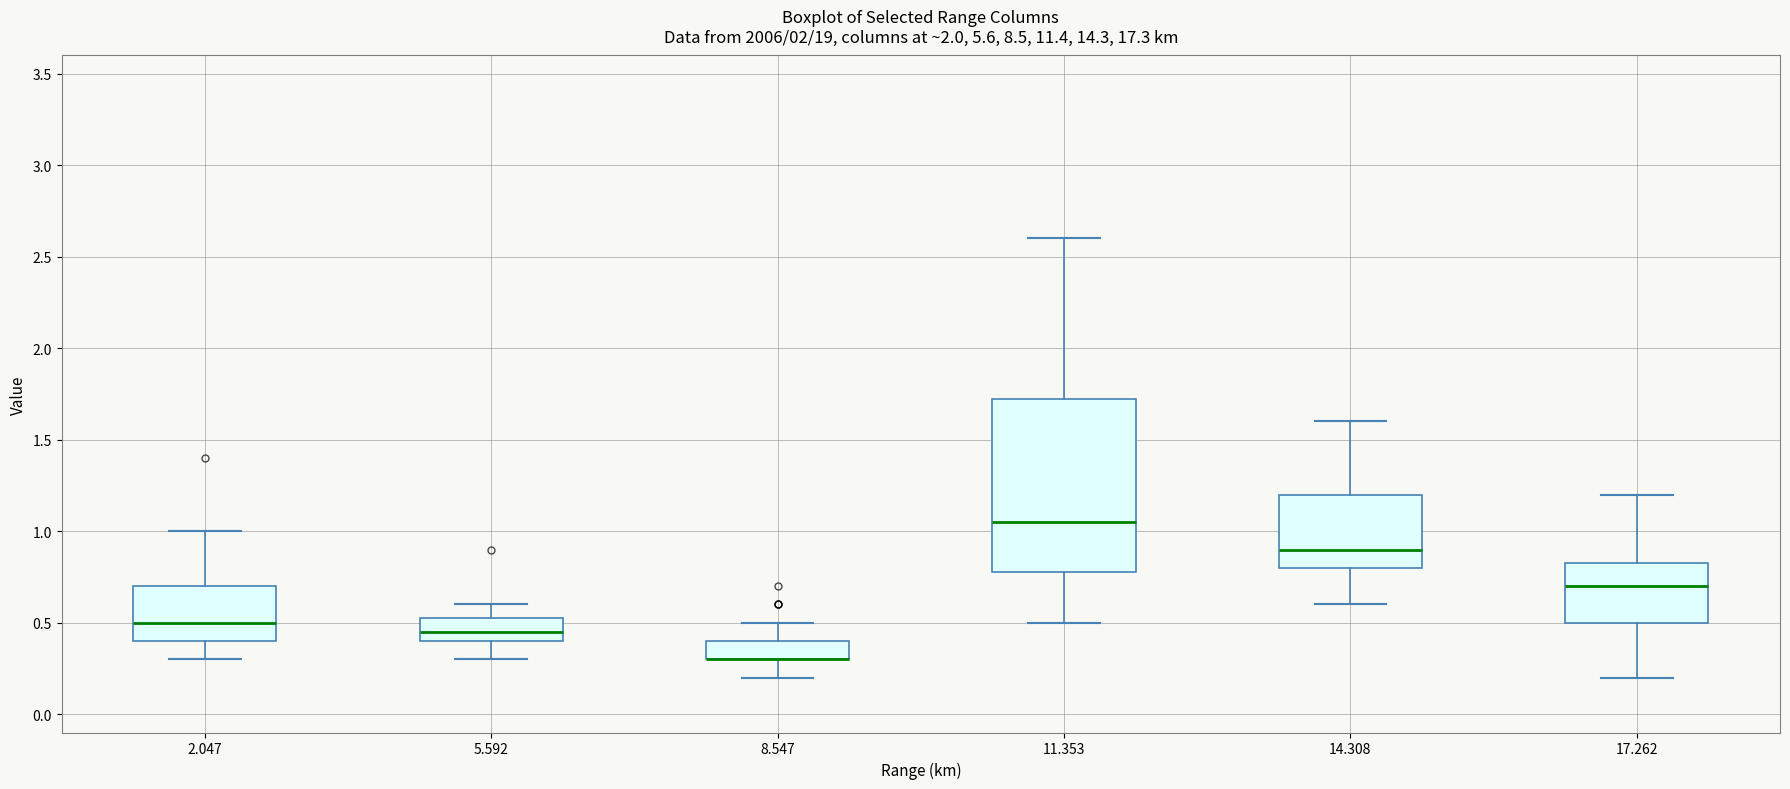

Where is the upper edge of the box at x = 5.592 on the y-axis? The values are not printed on the chart, so give them approximately, as read against the axis.

0.55